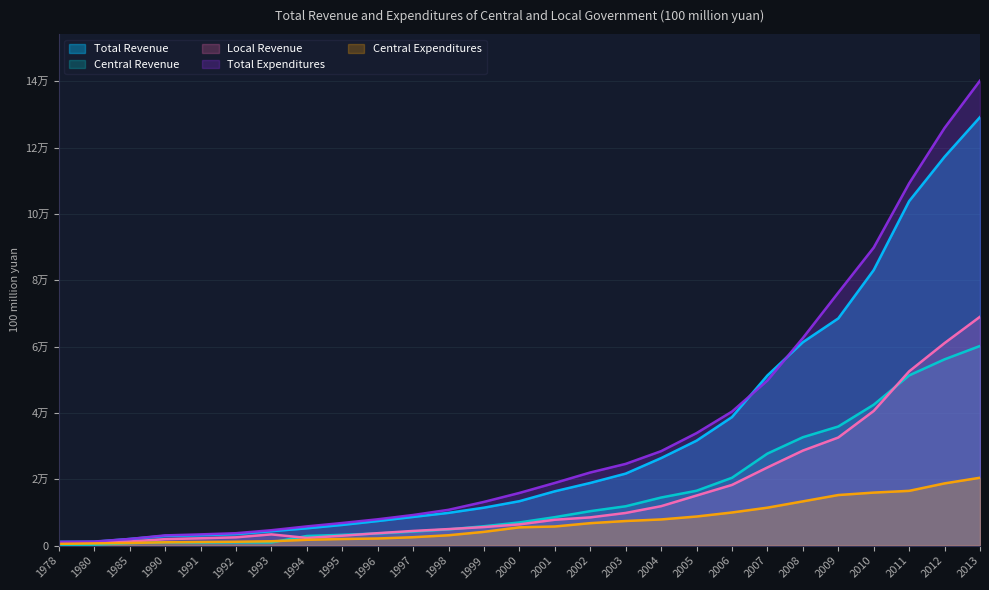

List the labels in order of Total Revenue value, smallest first.

1978, 1980, 1985, 1990, 1991, 1992, 1993, 1994, 1995, 1996, 1997, 1998, 1999, 2000, 2001, 2002, 2003, 2004, 2005, 2006, 2007, 2008, 2009, 2010, 2011, 2012, 2013